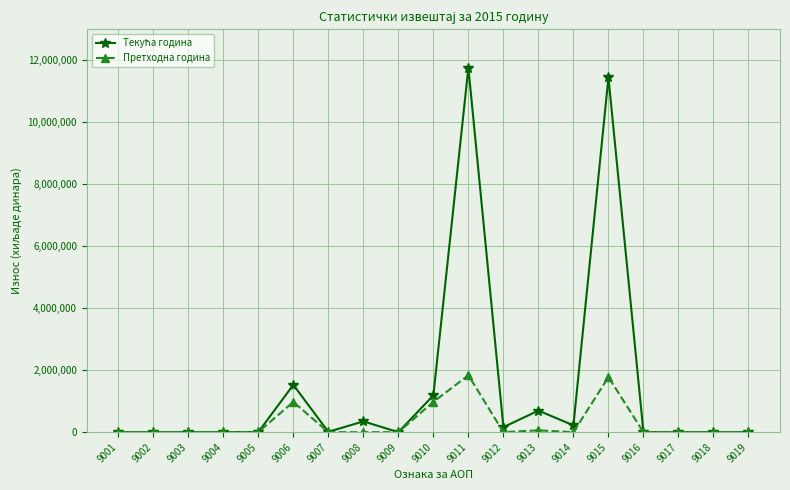

What is the greatest value displayed?

11763906